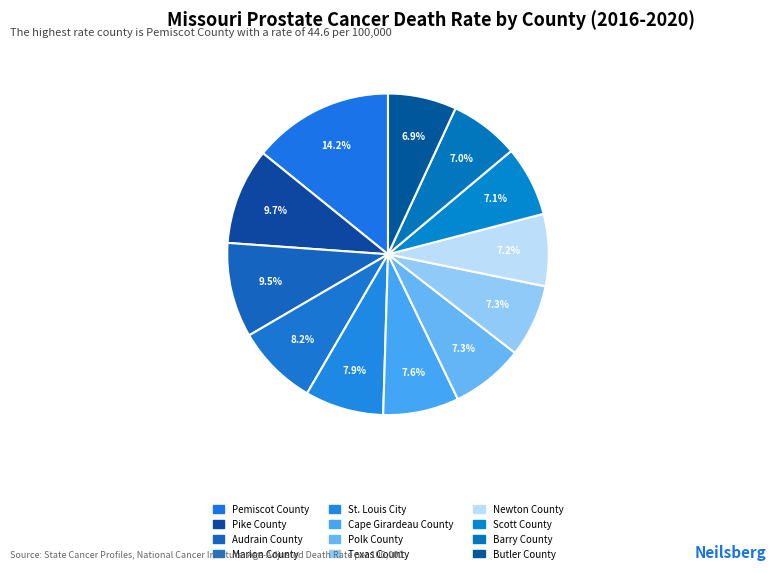

Is it true that Newton County is 7% of the pie?

True